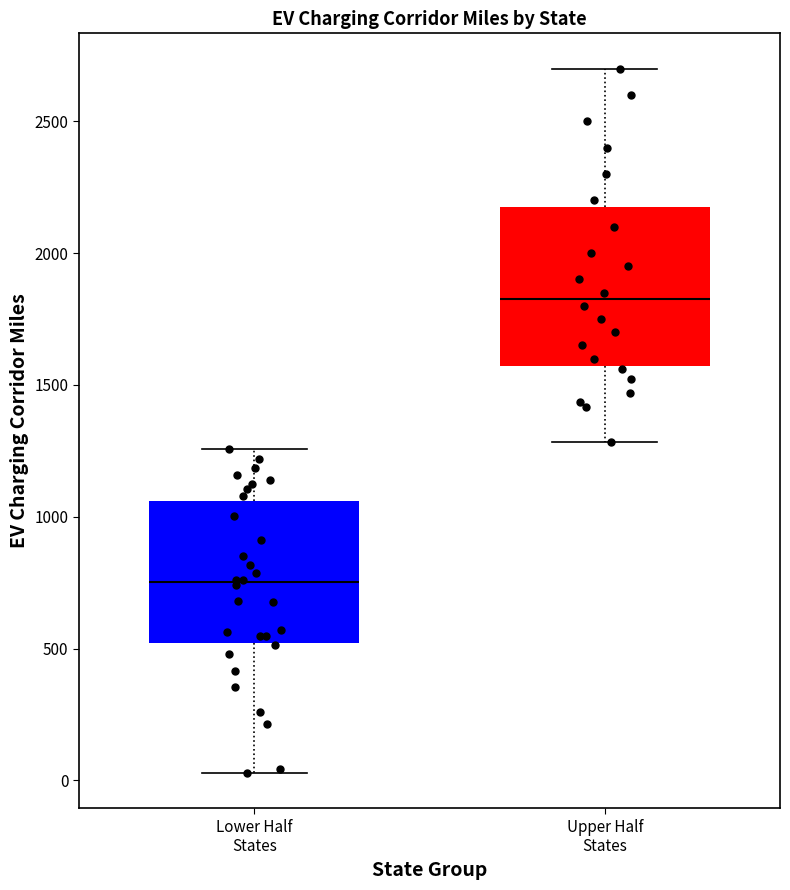

Reading left to right, transcribe this box plot: for each box, give where its median line is, the range the box spans, and where its two whiskers end, as read against the y-axis. The values are not printed on the chart, so give them approximately, as read against the axis.

Lower Half States: median 750, box 500 to 1050, whiskers 50 to 1250
Upper Half States: median 1850, box 1550 to 2200, whiskers 1300 to 2700